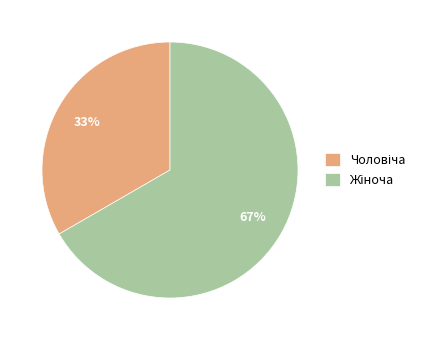

To the nearest percent, what is the average slice percentage?

50%